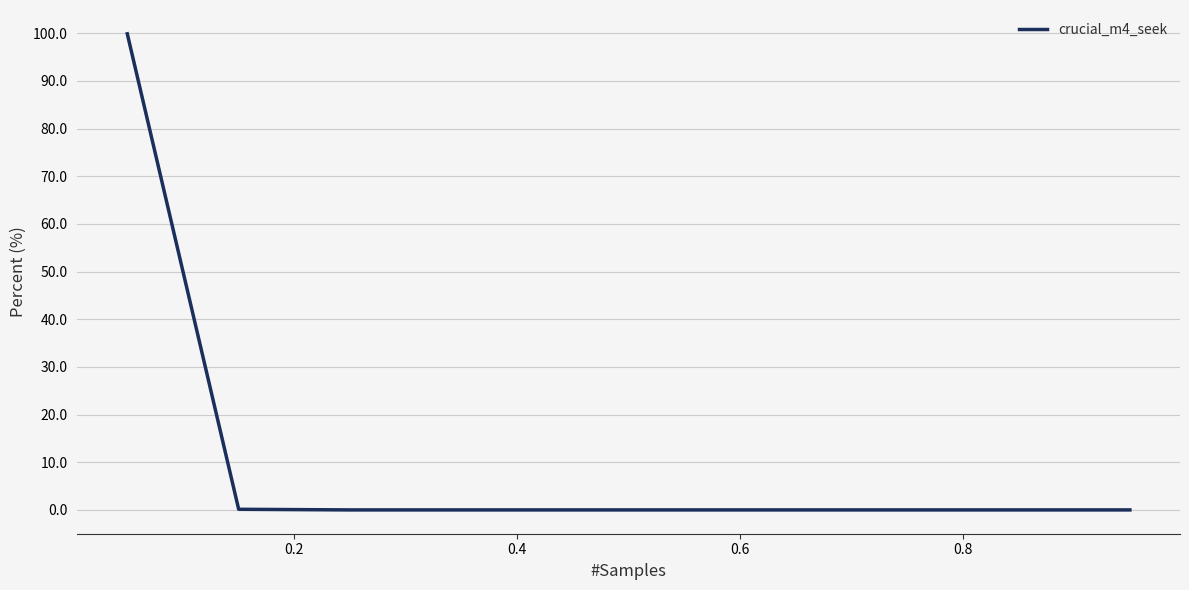

How many distinct data groups are displayed?

1